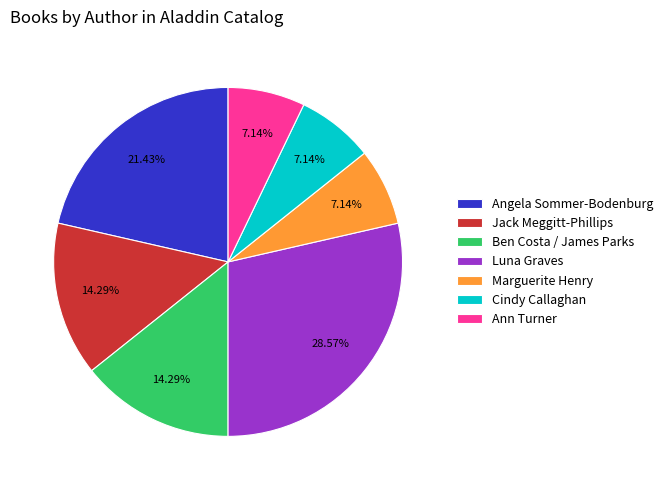

Is the sum of Ann Turner and Ben Costa / James Parks greater than half?

No